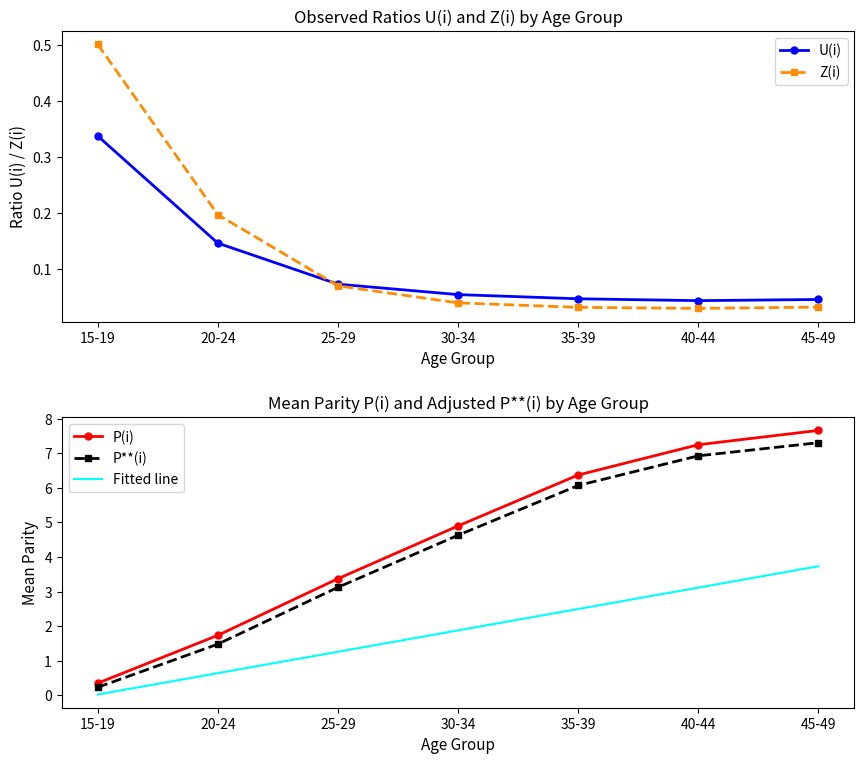

What is the maximum value for P(i)?

7.7